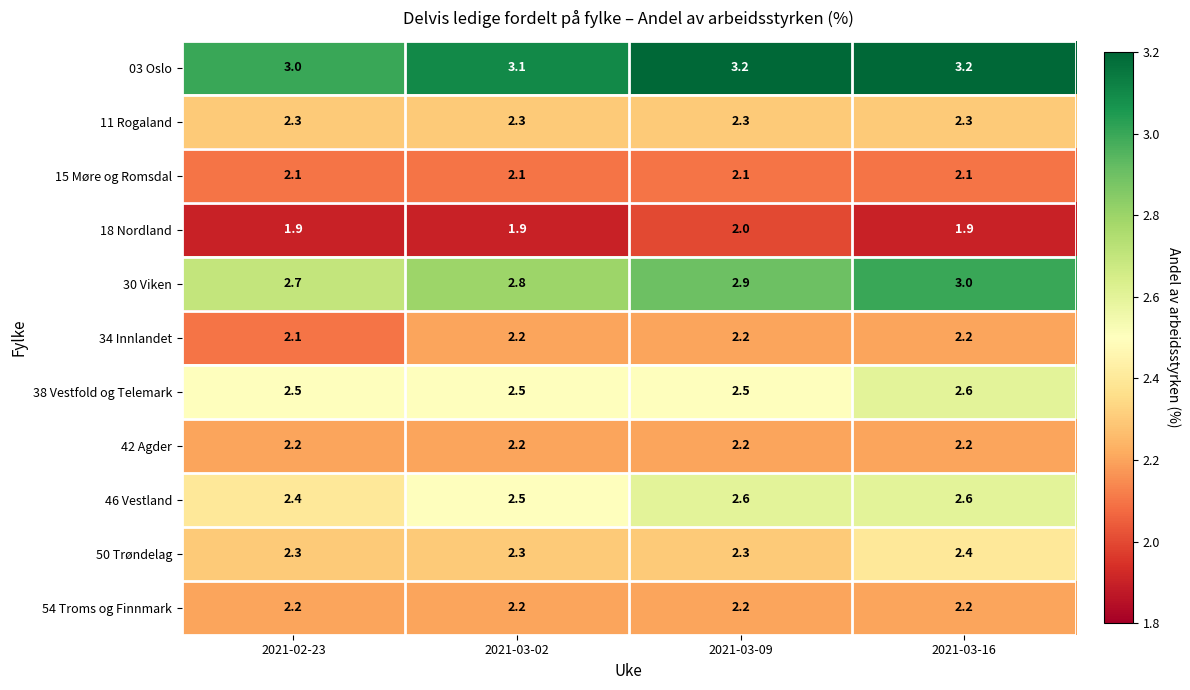

Which series has the largest total across all categories?

03 Oslo